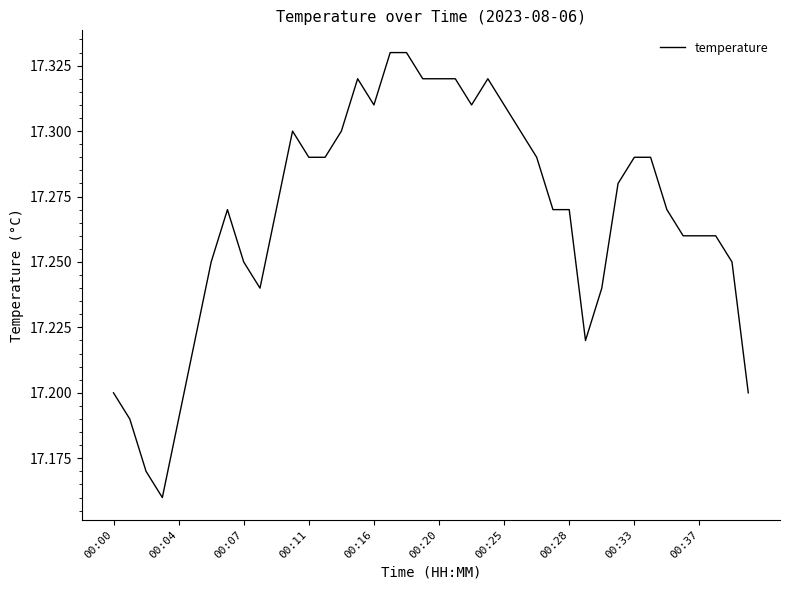

Approximately how many times larger is the value at 00:11 compared to 00:33?

1.0